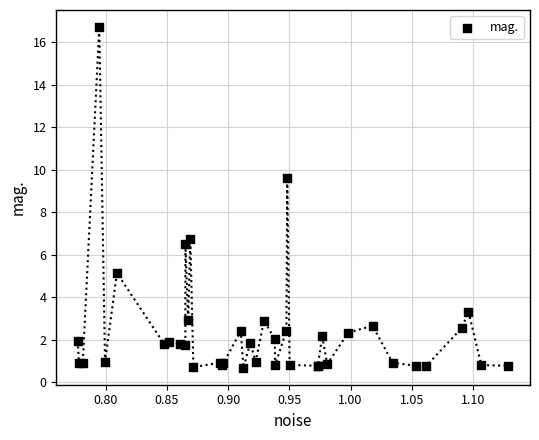

What Y value in the scatter plot is closest to 8?

6.7